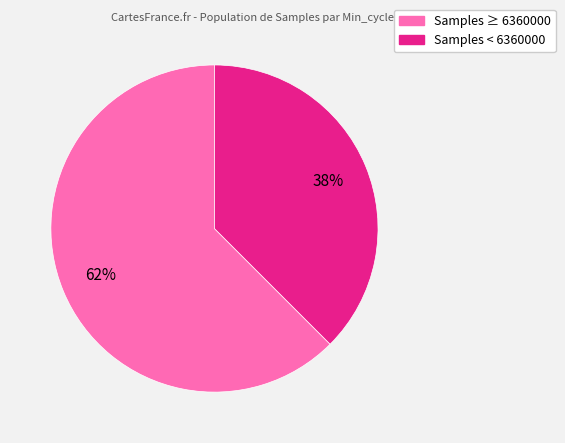

Does any single category account for the majority?

Yes